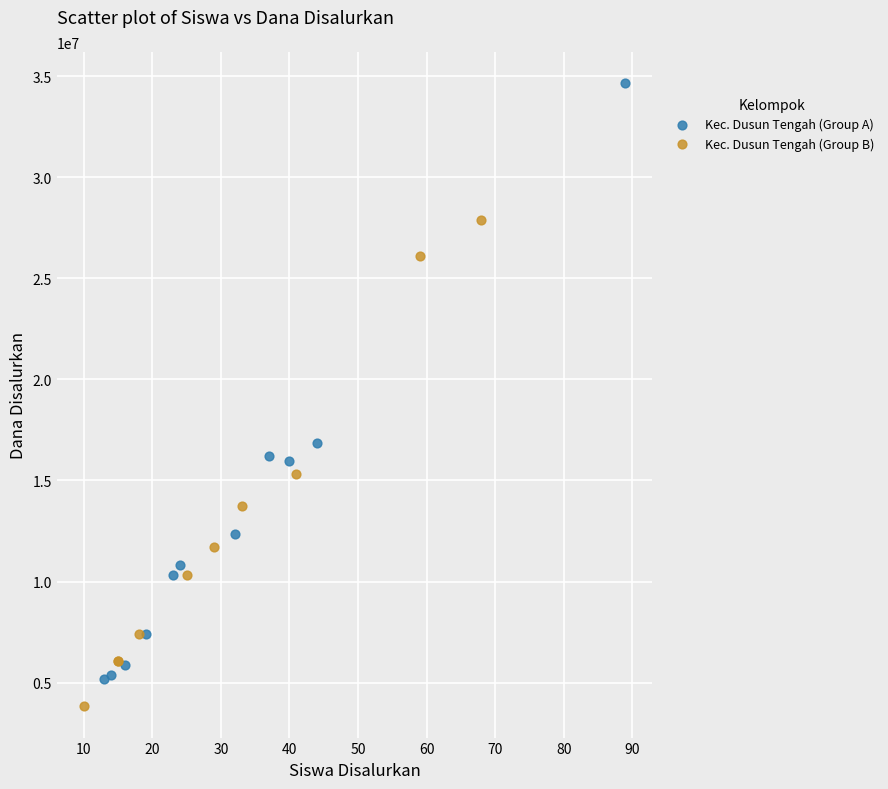

Which series has the largest Y range (max minus min)?

Kec. Dusun Tengah (Group A)